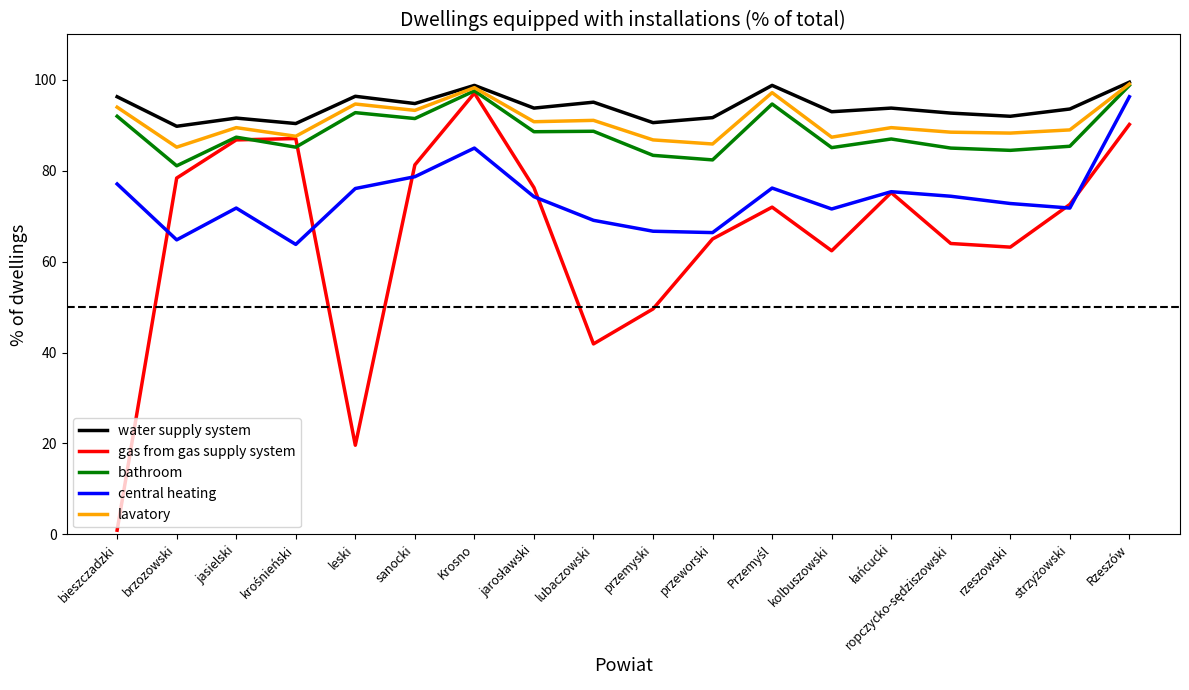

At which category is the sum across all series the highest?

Rzeszów